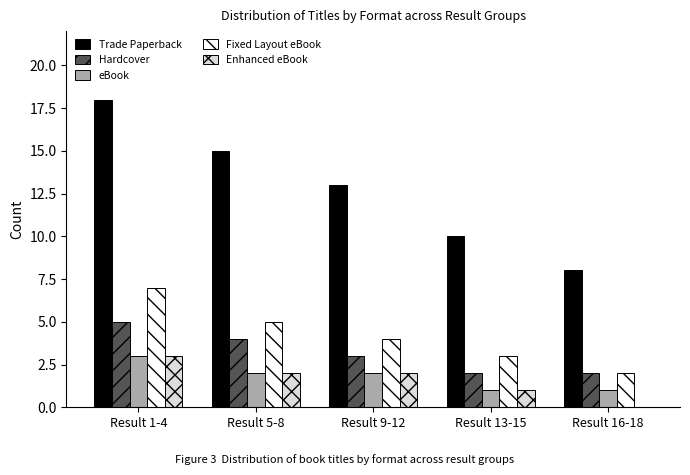

The Hardcover series shows 6 at Result 5-8. True or false?

False